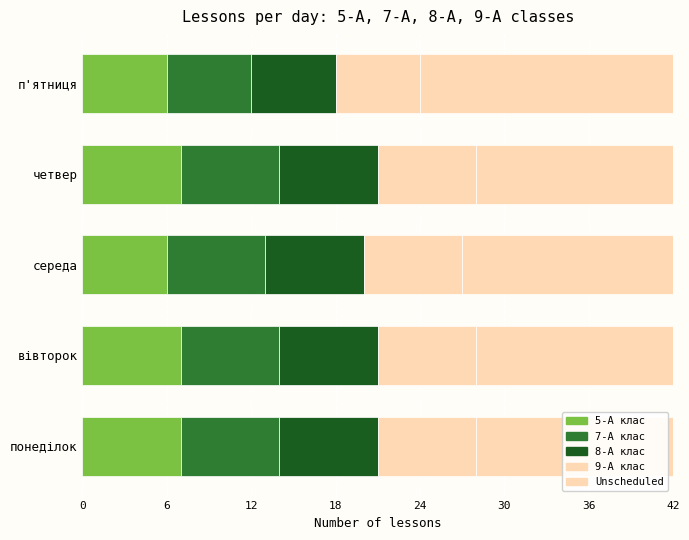

Count the number of categories in the chart.

5